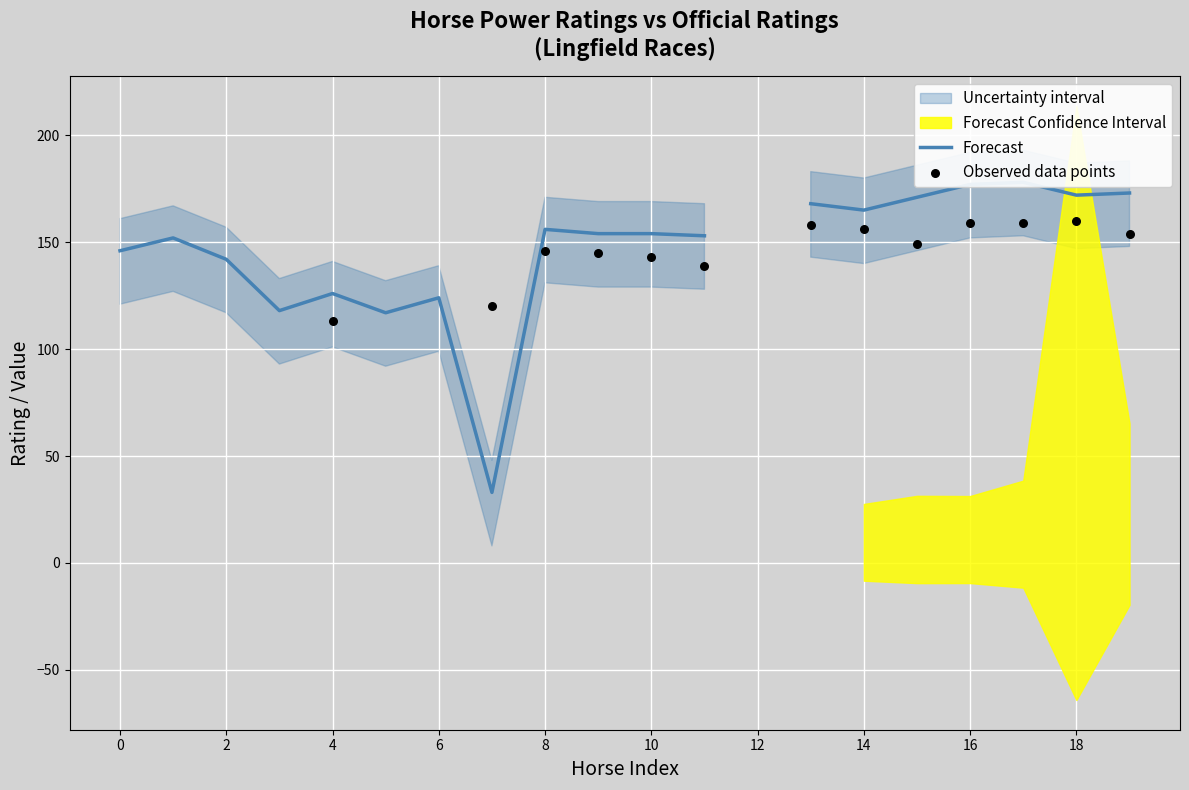

Is the value of Observed data points at 14 greater than the value of Forecast at 13?

No